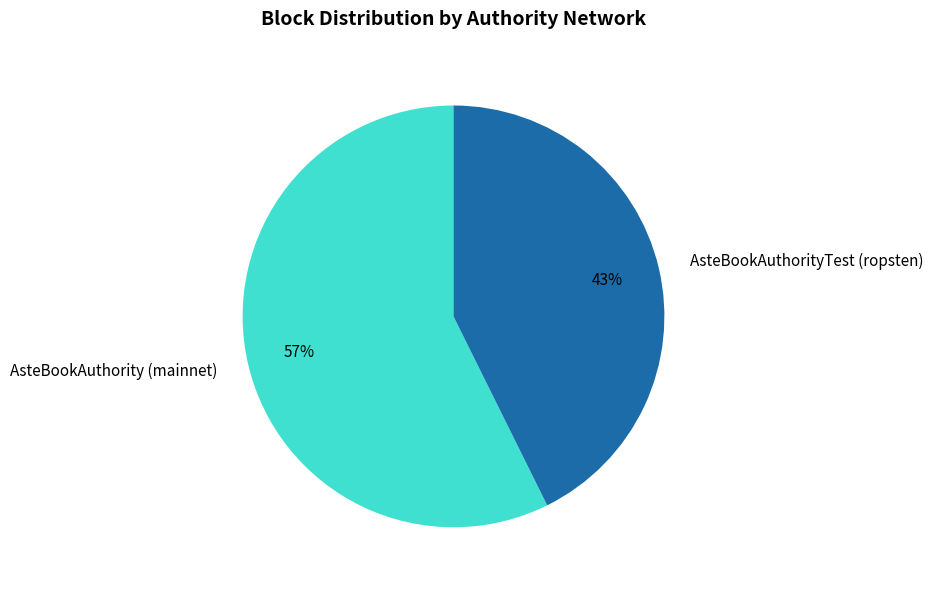

How many segments does this pie chart have?

2